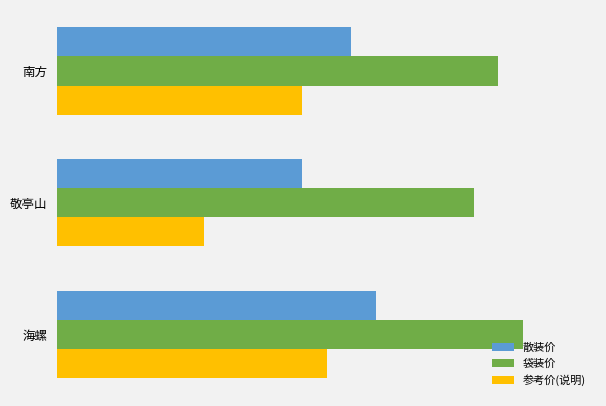

What are all the series names shown in the legend?

散装价, 袋装价, 参考价(说明)